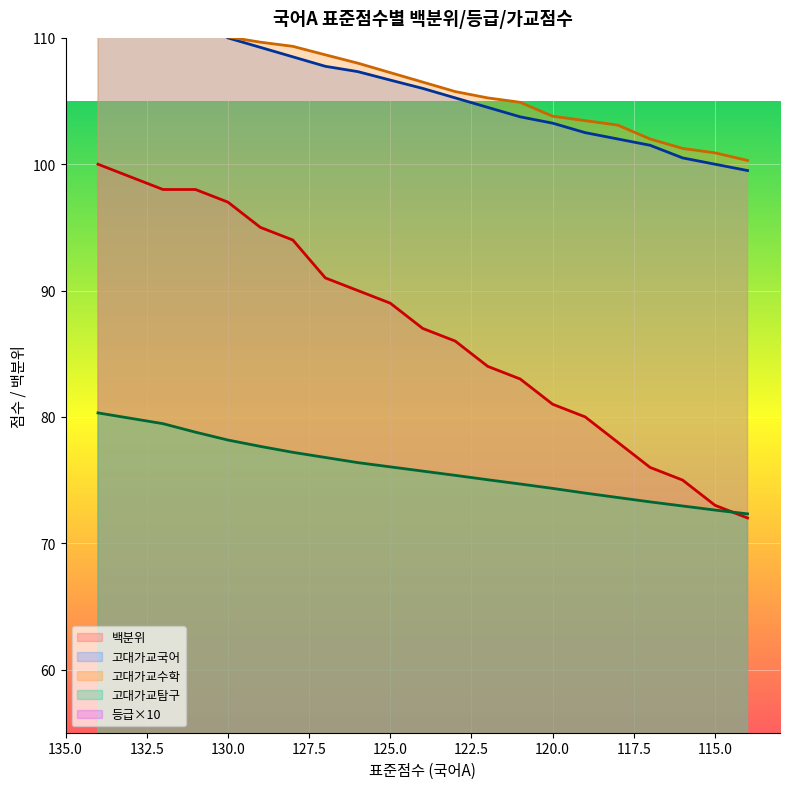

True or false: 백분위 has more than 1 interior local peaks.

False